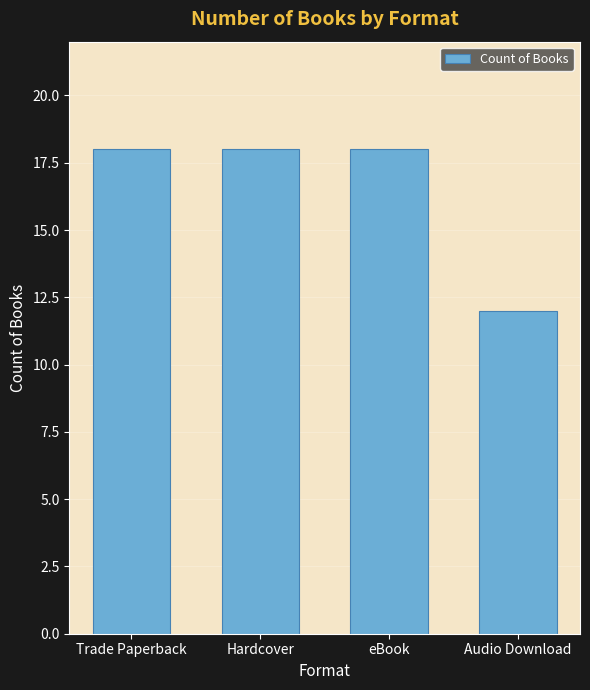

What is the value of the 1st bar from the left?

18